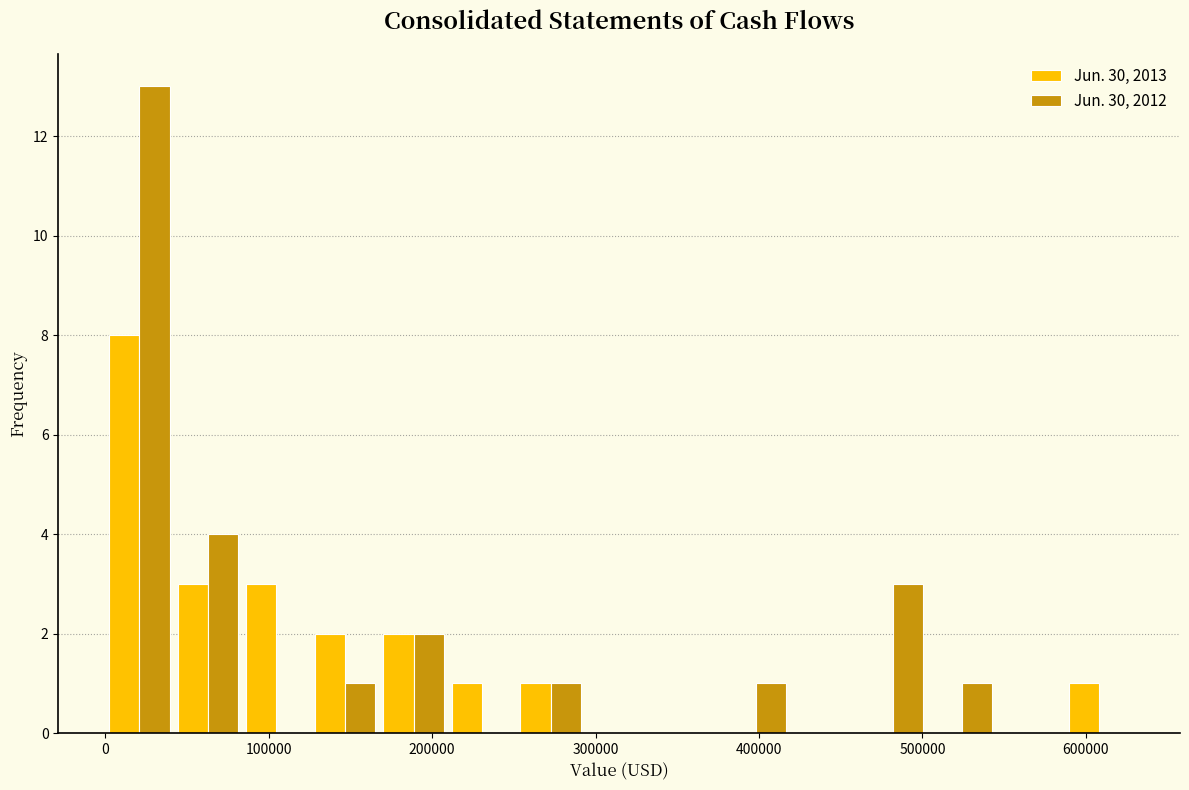

Reading left to right, list every range on the x-axis with the height of the bar of each series over it. Neither the bar edges nor the heights are printed on the chart, so give them approximately, as read against the axes.

0 to 40000: Jun. 30, 2013=8	Jun. 30, 2012=13
40000 to 80000: Jun. 30, 2013=3	Jun. 30, 2012=4
80000 to 130000: Jun. 30, 2013=3	Jun. 30, 2012=0
130000 to 170000: Jun. 30, 2013=2	Jun. 30, 2012=1
170000 to 210000: Jun. 30, 2013=2	Jun. 30, 2012=2
210000 to 250000: Jun. 30, 2013=1	Jun. 30, 2012=0
250000 to 290000: Jun. 30, 2013=1	Jun. 30, 2012=1
290000 to 340000: Jun. 30, 2013=0	Jun. 30, 2012=0
340000 to 380000: Jun. 30, 2013=0	Jun. 30, 2012=0
380000 to 420000: Jun. 30, 2013=0	Jun. 30, 2012=1
420000 to 460000: Jun. 30, 2013=0	Jun. 30, 2012=0
460000 to 500000: Jun. 30, 2013=0	Jun. 30, 2012=3
500000 to 550000: Jun. 30, 2013=0	Jun. 30, 2012=1
550000 to 590000: Jun. 30, 2013=0	Jun. 30, 2012=0
590000 to 630000: Jun. 30, 2013=1	Jun. 30, 2012=0